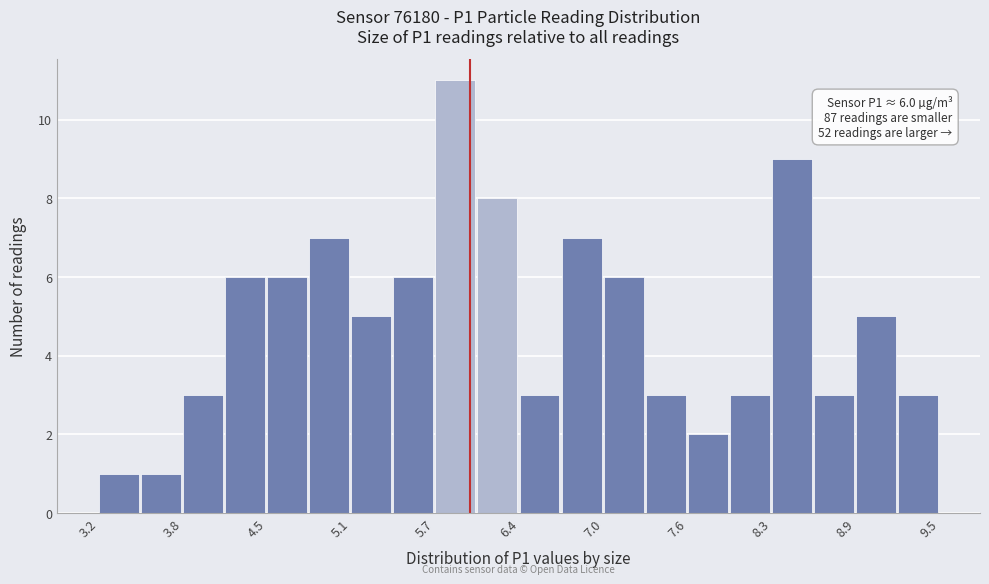

Around what value on the x-axis is the tallest bar? Give the approximate position of its centre, as read against the axis.

5.9